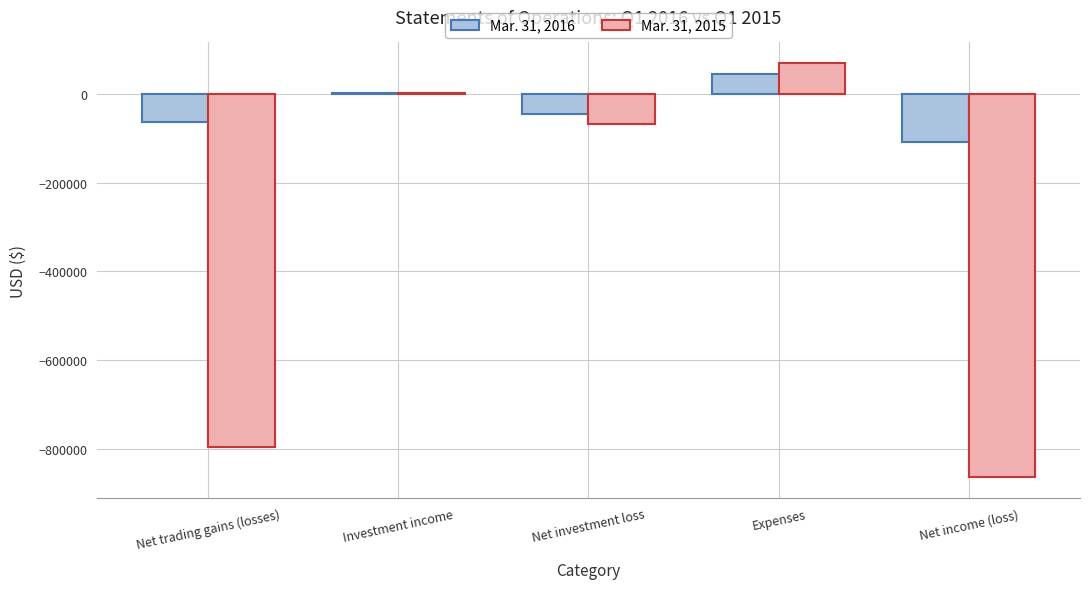

What is the sum of all Mar. 31, 2015 values?

-1657720